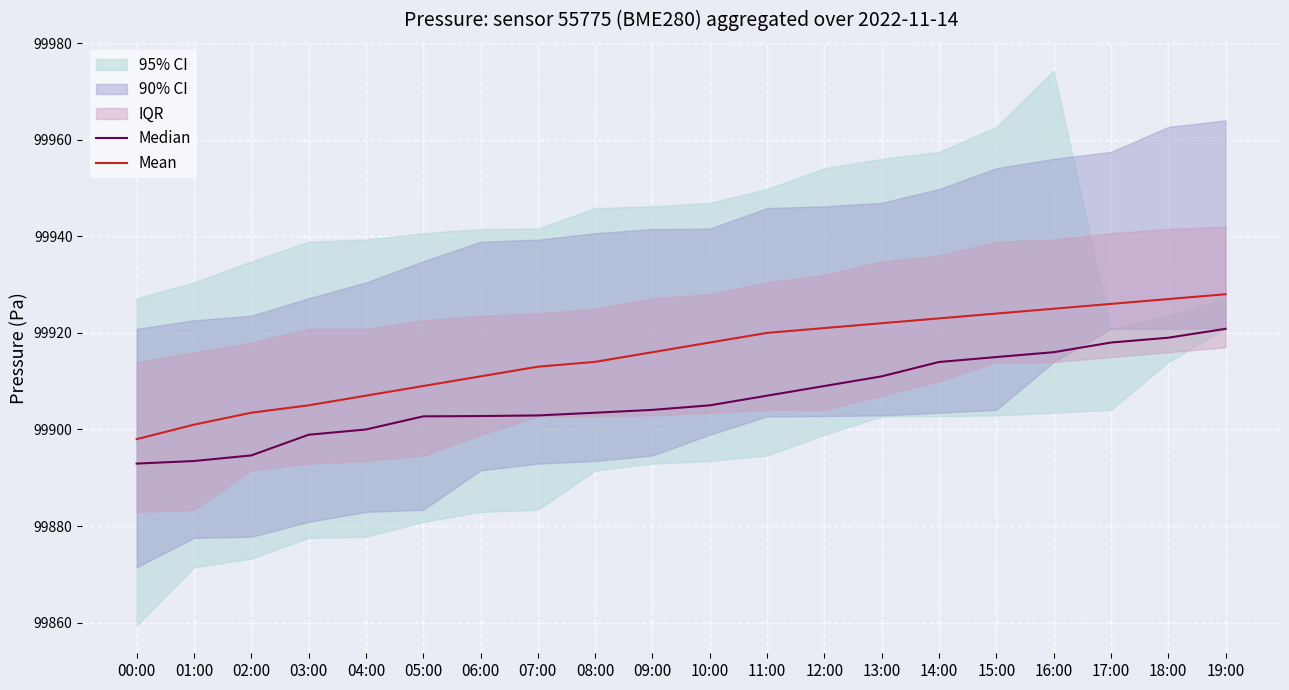

What is the label of the 10th point from the right?

10:00